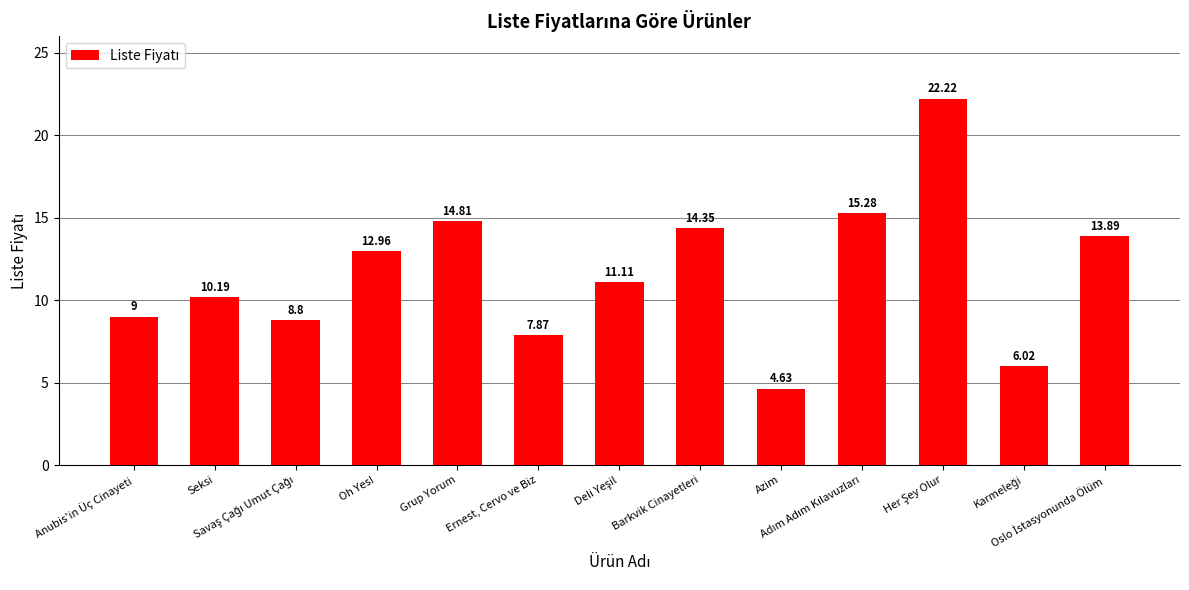

What is the average value?

11.6